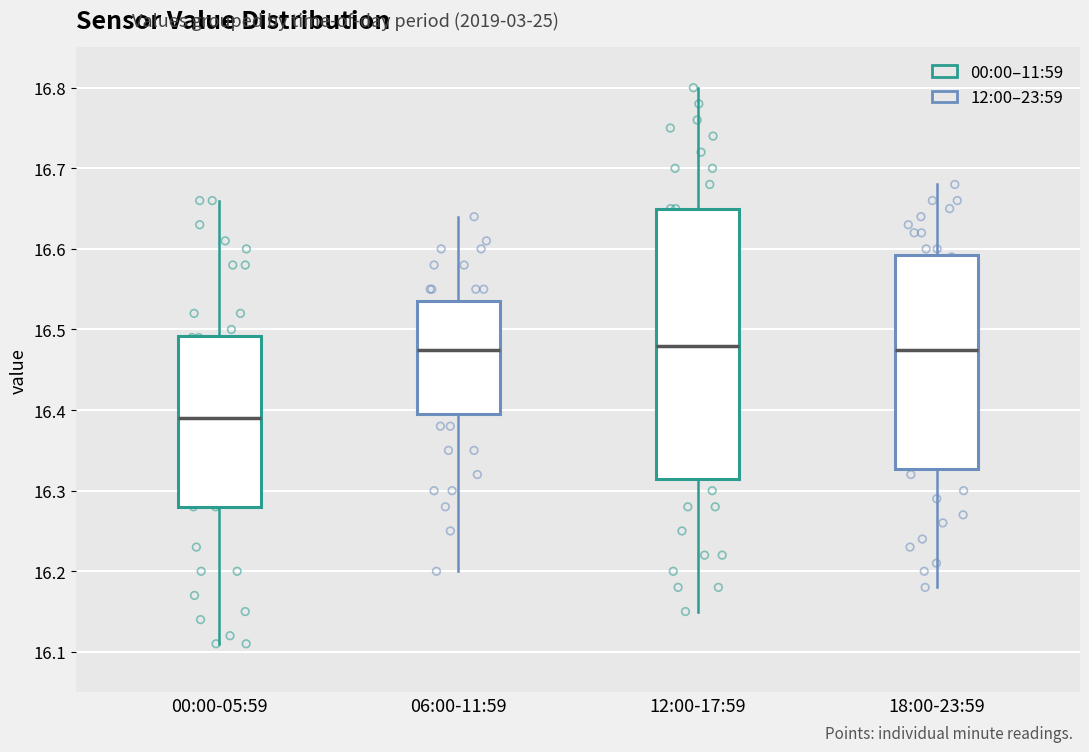

Reading left to right, transcribe this box plot: for each box, give where its median line is, the range the box spans, and where its two whiskers end, as read against the y-axis. The values are not printed on the chart, so give them approximately, as read against the axis.

00:00-05:59: median 16.39, box 16.28 to 16.49, whiskers 16.11 to 16.66
06:00-11:59: median 16.48, box 16.40 to 16.54, whiskers 16.20 to 16.64
12:00-17:59: median 16.48, box 16.32 to 16.65, whiskers 16.15 to 16.80
18:00-23:59: median 16.48, box 16.33 to 16.59, whiskers 16.18 to 16.68